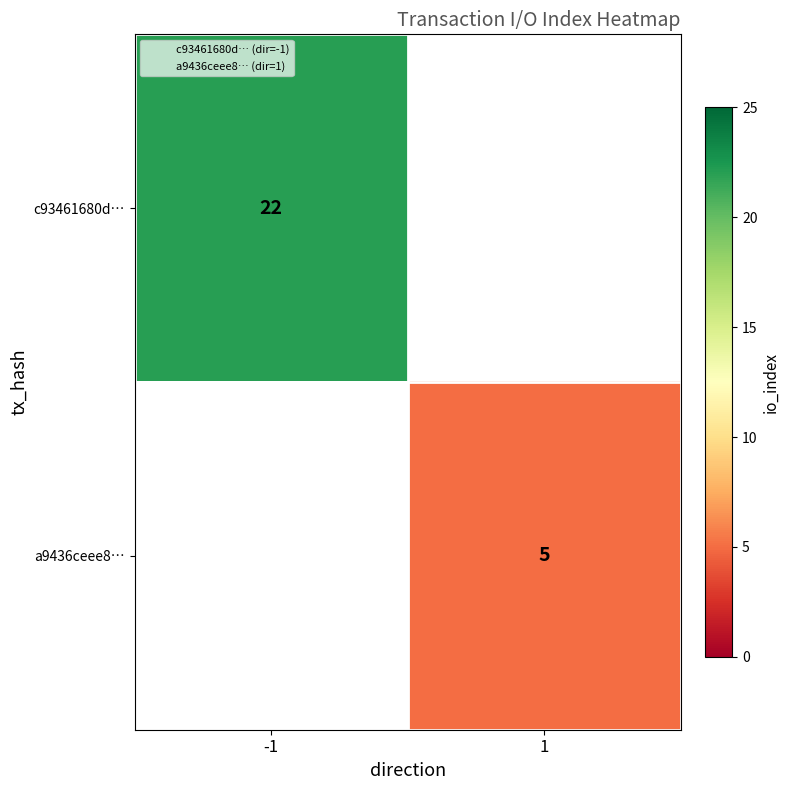

True or false: c93461680d… has a value of 22.0 at -1.

True